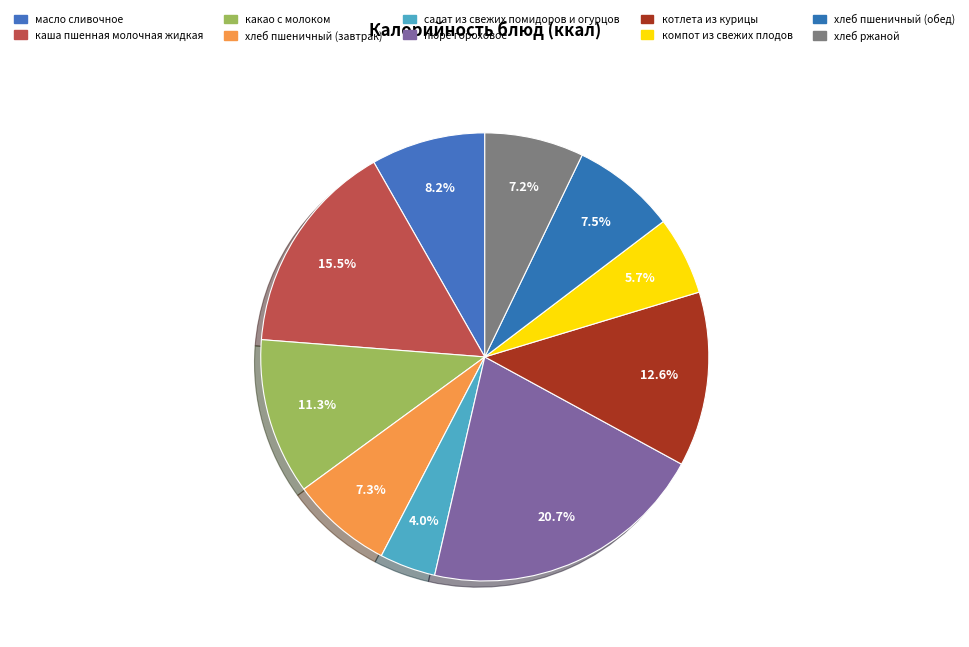

Which slice is the smallest?

салат из свежих помидоров и огурцов